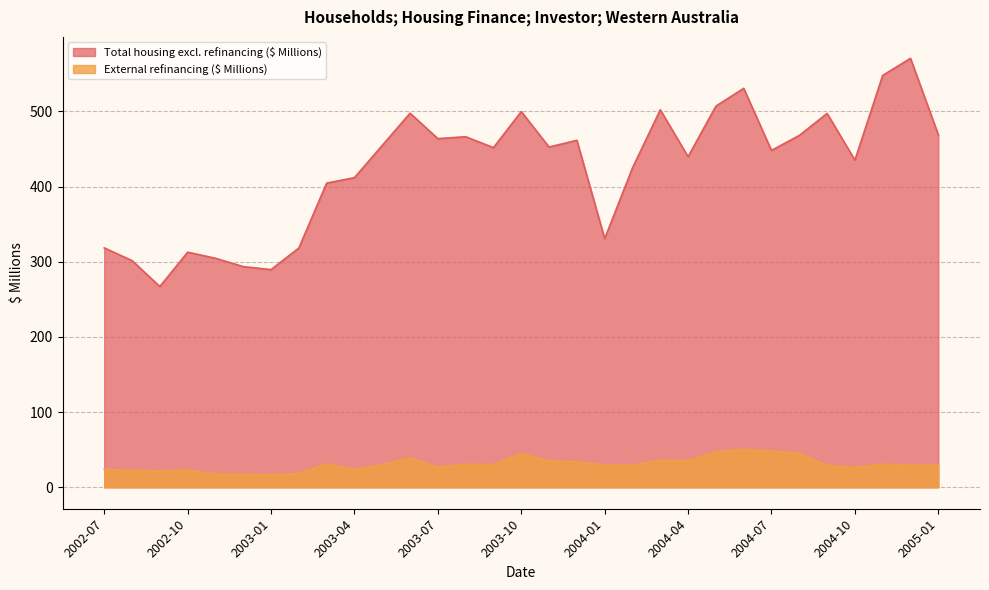

At which label does Total housing excl. refinancing ($ Millions) reach its peak?

2004-12